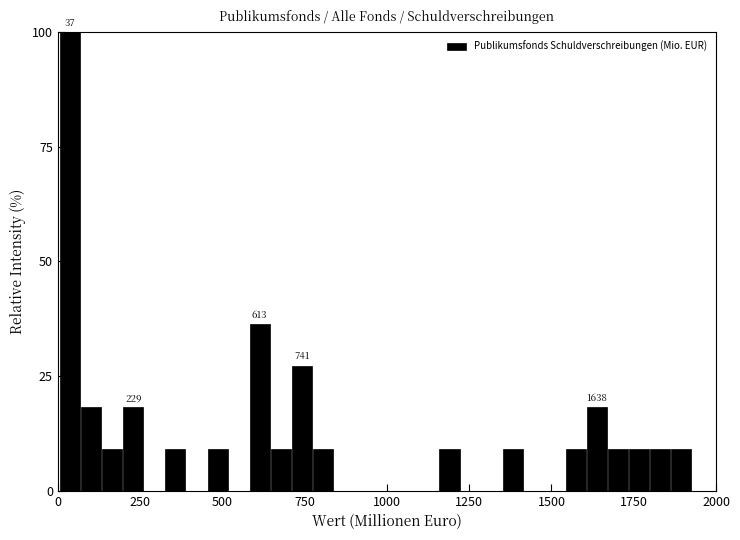

Read against the x-axis, roughly where is the centre of the tallest bar?

50